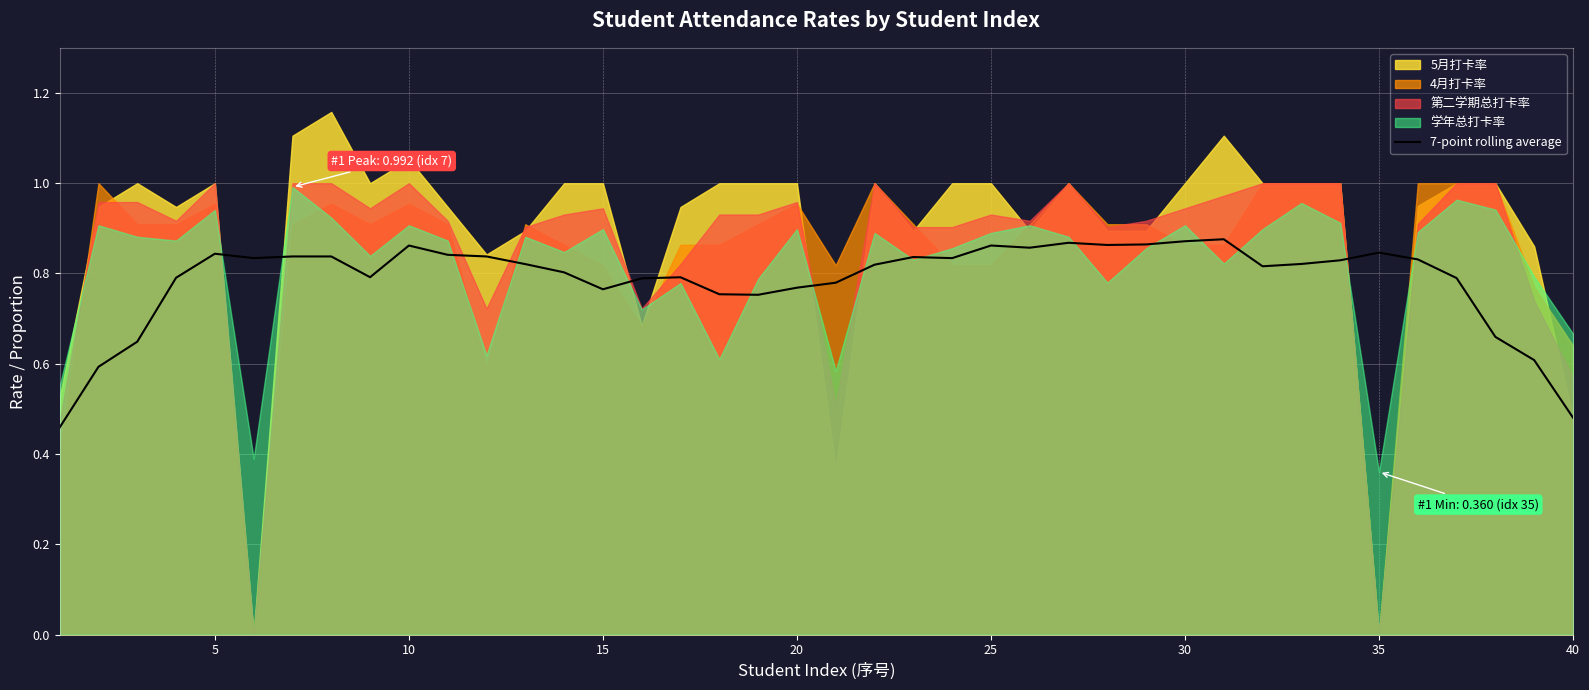

True or false: 7-point rolling average has a value of 0.5 at 20.

False